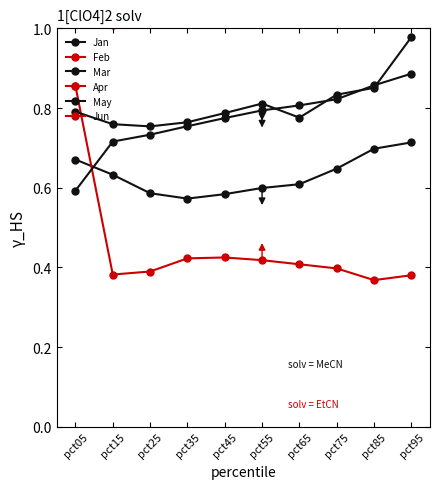

What is the lowest value of the Feb series?

0.4